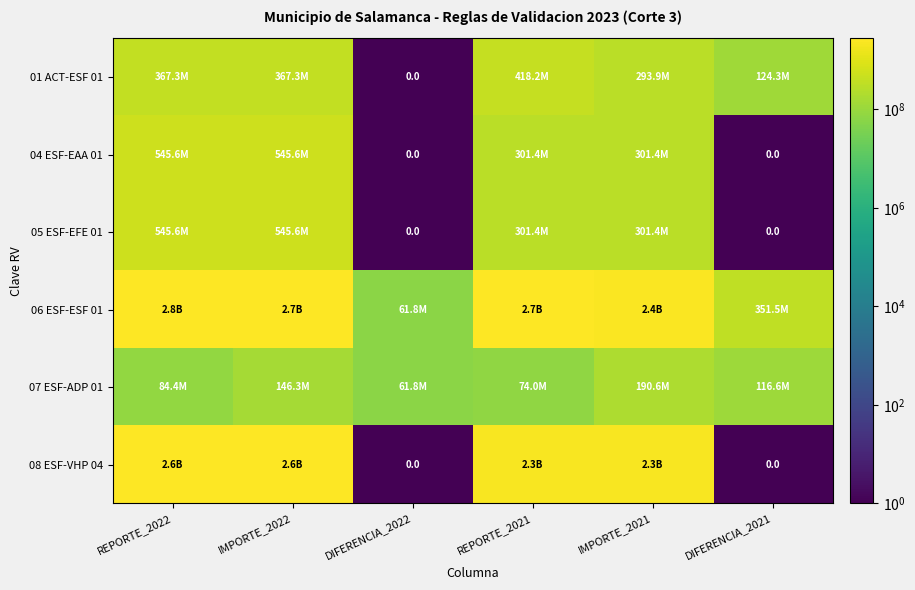

What is the difference between the maximum and second lowest values in the 06 ESF-ESF 01 series?

2431426248.0